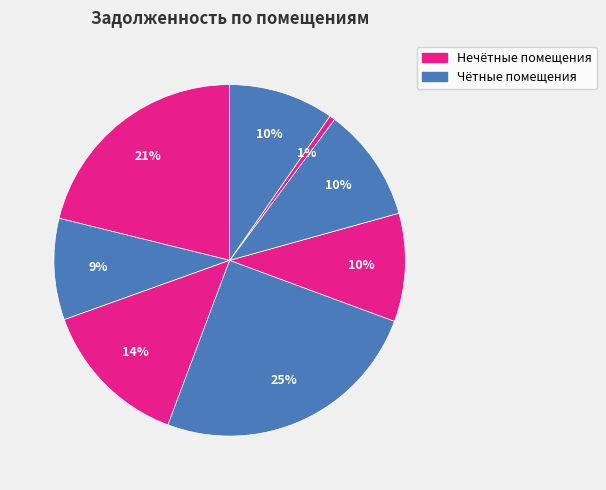

How many segments does this pie chart have?

8